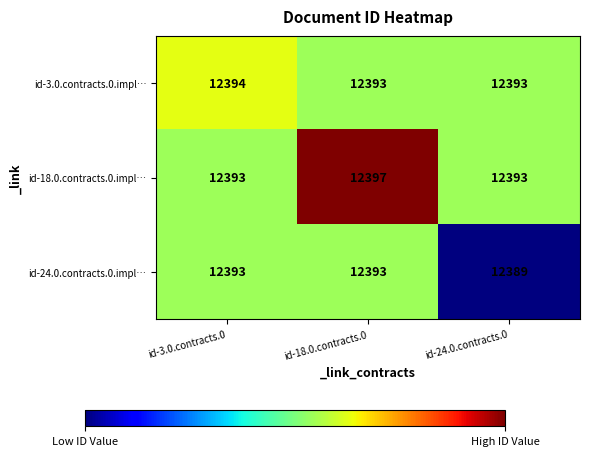

Rank the series by their average value, from lowest to highest.

id-24.0.contracts.0.impl…, id-3.0.contracts.0.impl…, id-18.0.contracts.0.impl…